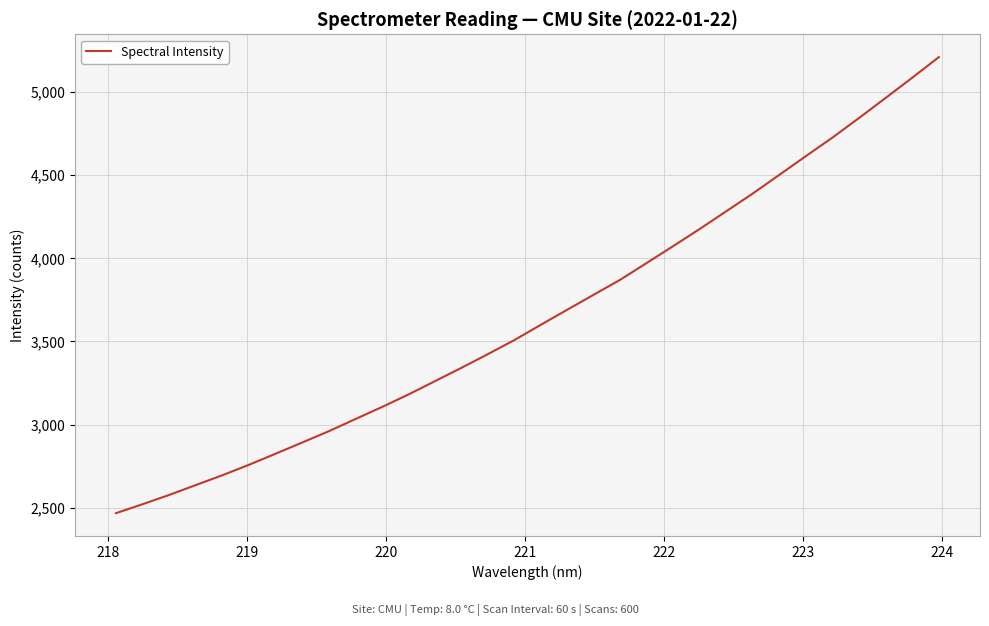

What is the sum of all values?

116988.6